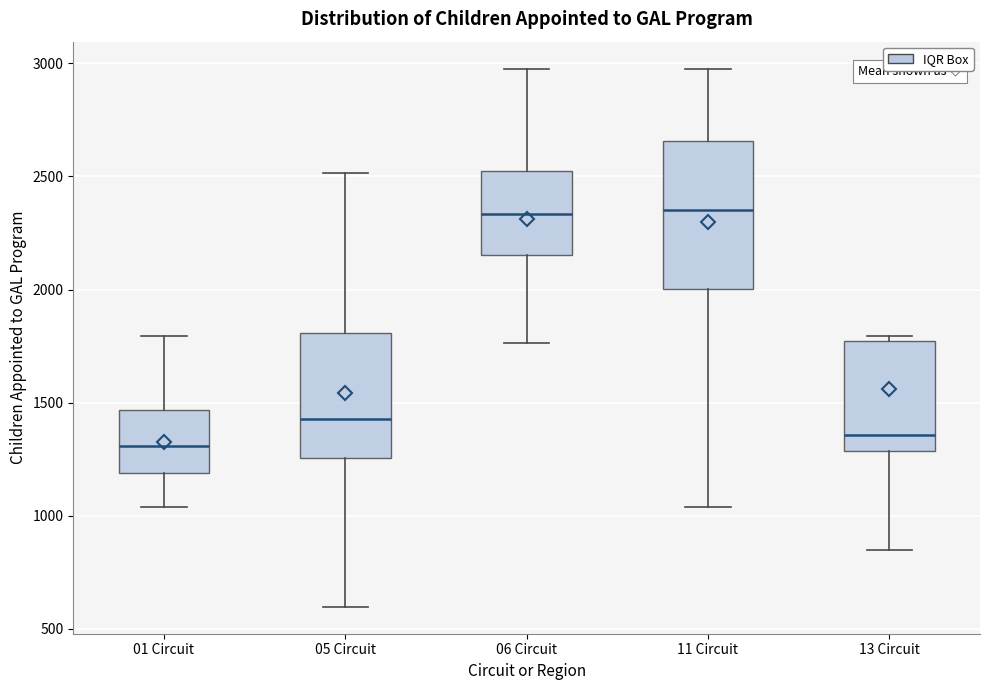

Reading left to right, transcribe this box plot: for each box, give where its median line is, the range the box spans, and where its two whiskers end, as read against the y-axis. The values are not printed on the chart, so give them approximately, as read against the axis.

01 Circuit: median 1300, box 1200 to 1450, whiskers 1050 to 1800
05 Circuit: median 1450, box 1250 to 1800, whiskers 600 to 2500
06 Circuit: median 2350, box 2150 to 2500, whiskers 1750 to 3000
11 Circuit: median 2350, box 2000 to 2650, whiskers 1050 to 3000
13 Circuit: median 1350, box 1300 to 1750, whiskers 850 to 1800